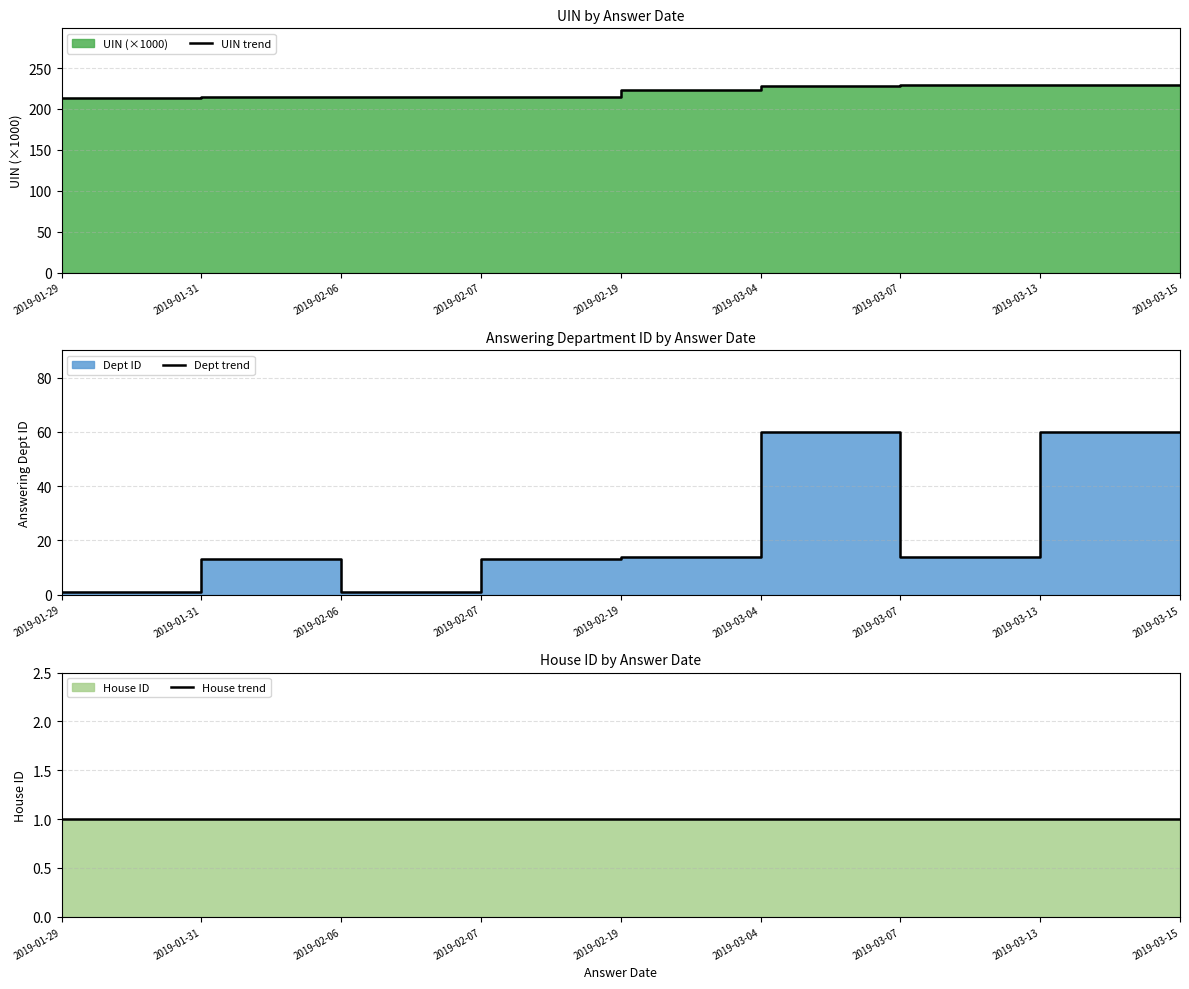

Which series has the widest spread of values?

Dept trend